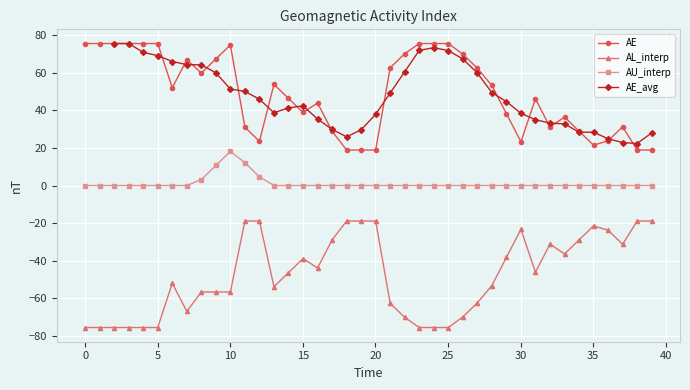

What is the minimum value for AL_interp?

-75.5